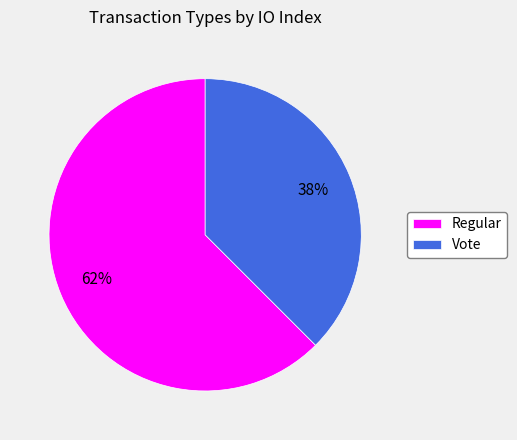

What is the largest slice in the pie chart?

Regular